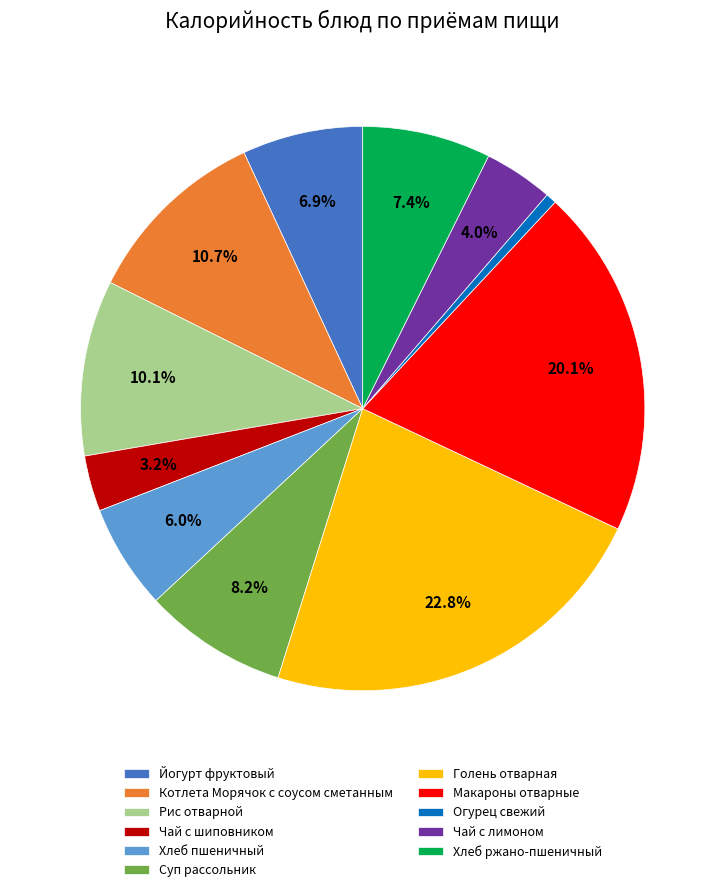

Which slice is the smallest?

Огурец свежий